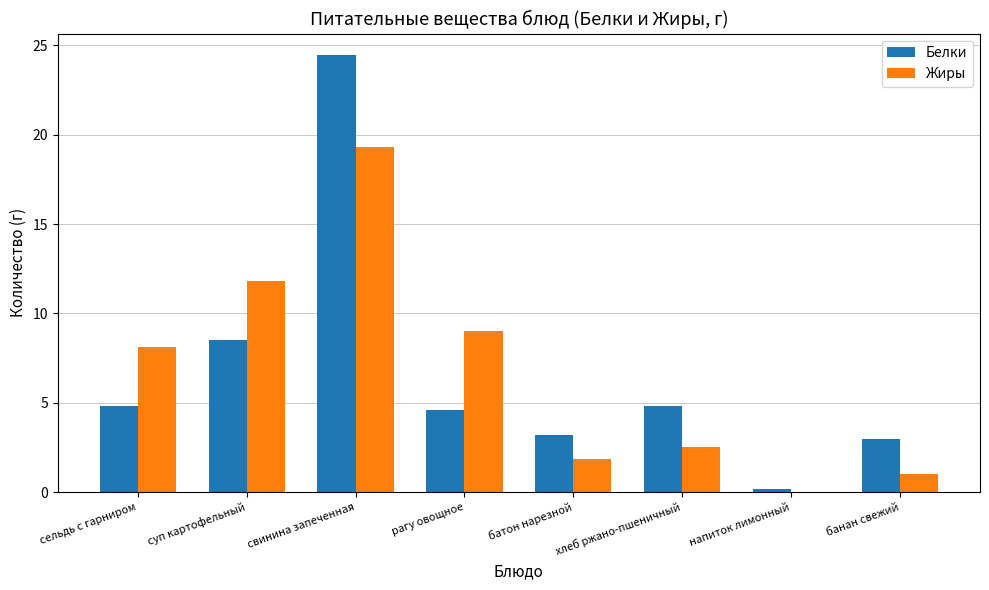

What are all the series names shown in the legend?

Белки, Жиры